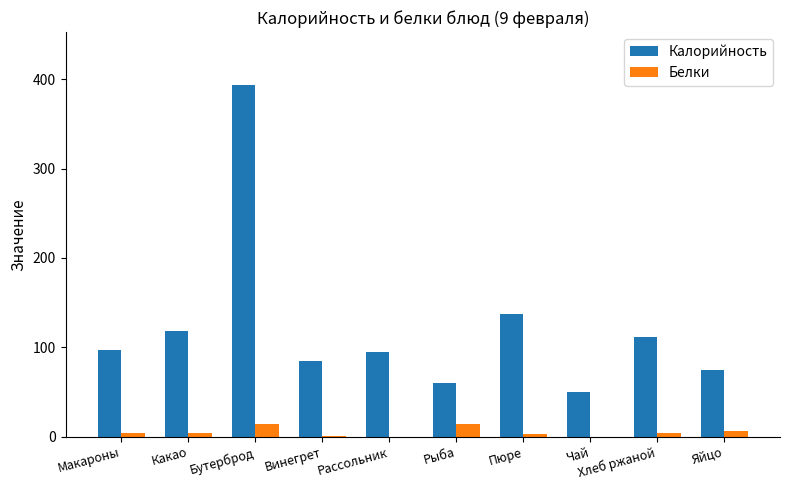

At which category is the sum across all series the highest?

Бутерброд